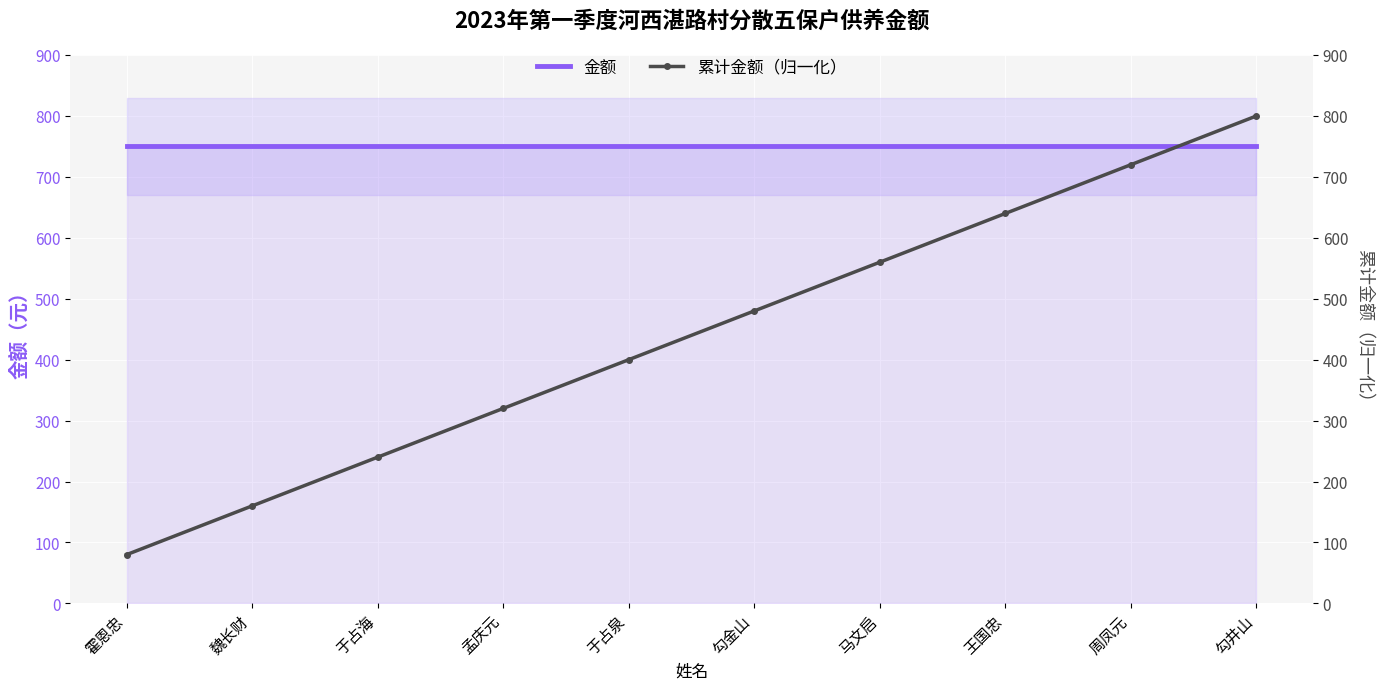

How many times do 金额 and 累计金额（归一化） cross each other?

1